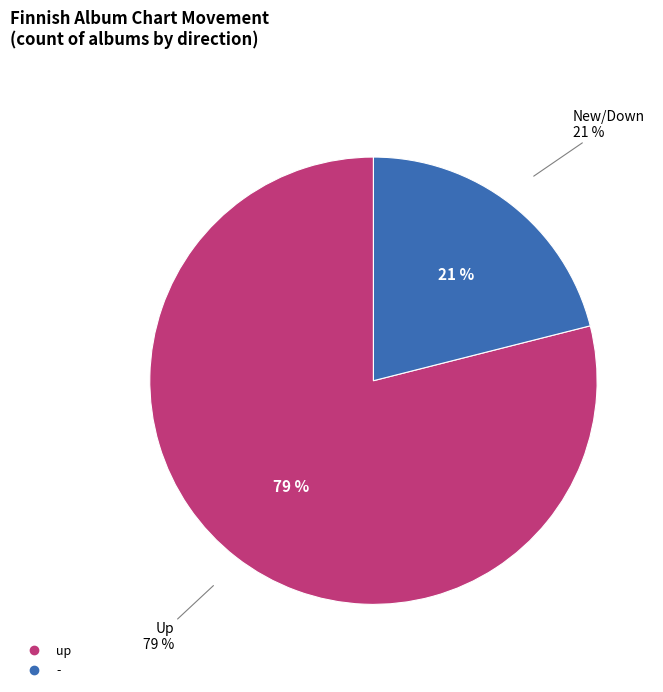

Which slice is the smallest?

-